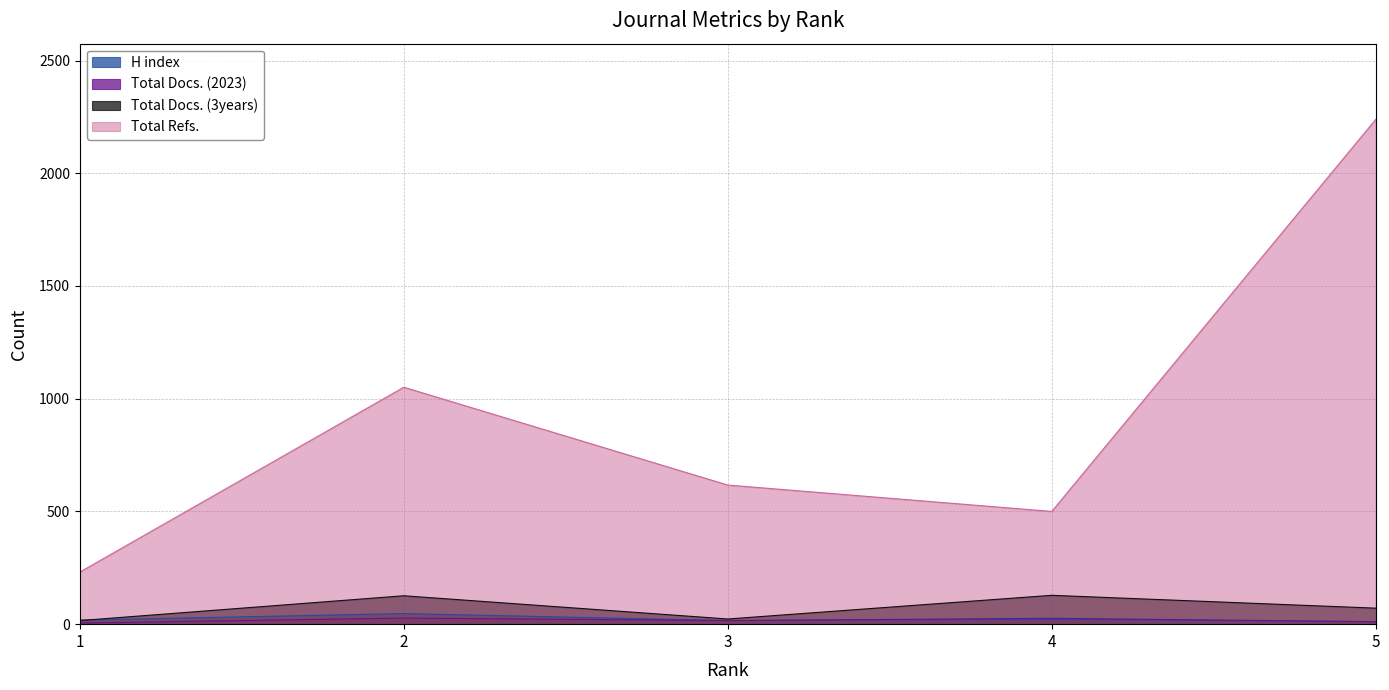

At which label does Total Refs. reach its peak?

5